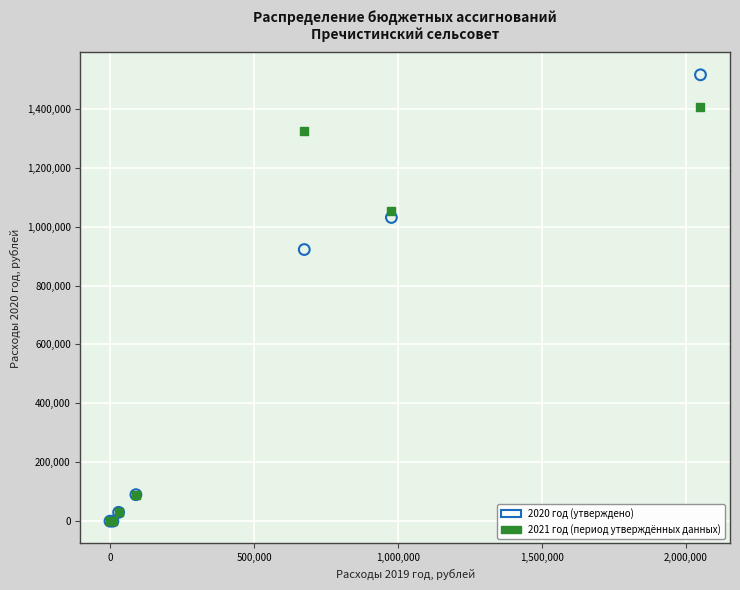

Across all series, what Y value is closest to 757648?

922104.9